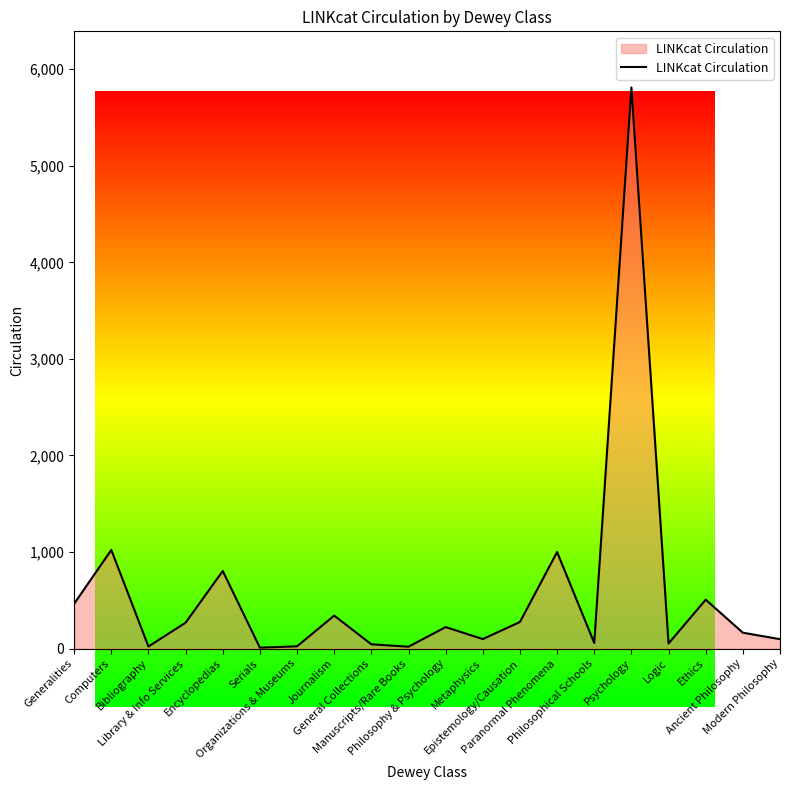

What is the maximum value shown in the chart?

5811